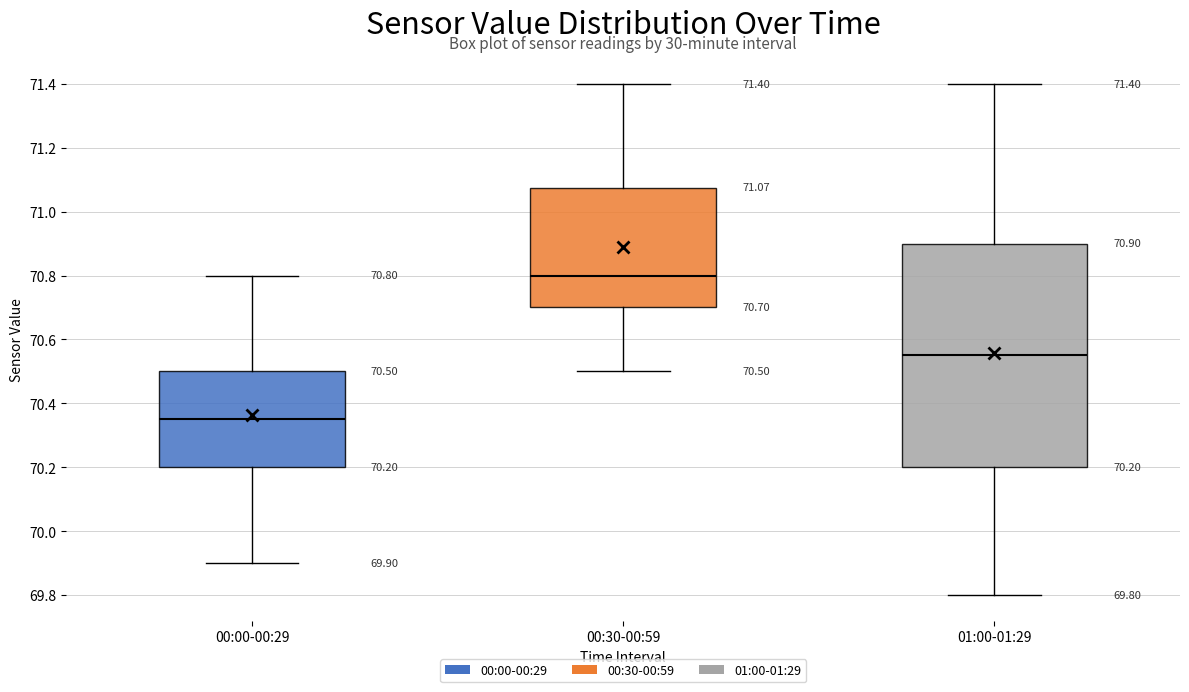

Which box is the tallest, from its lower edge to its upper edge?

01:00-01:29